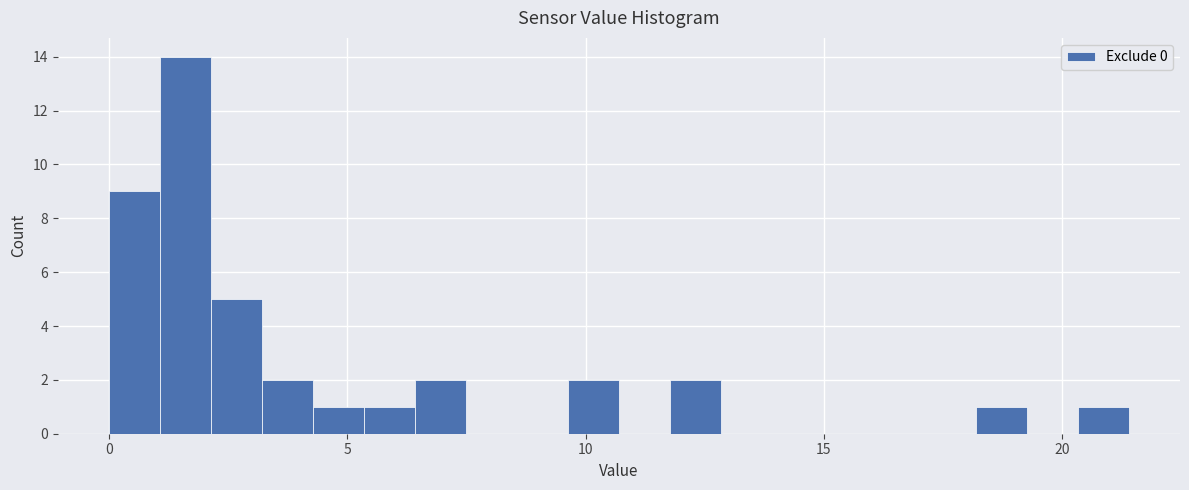

Read against the x-axis, roughly where is the centre of the tallest bar?

1.5